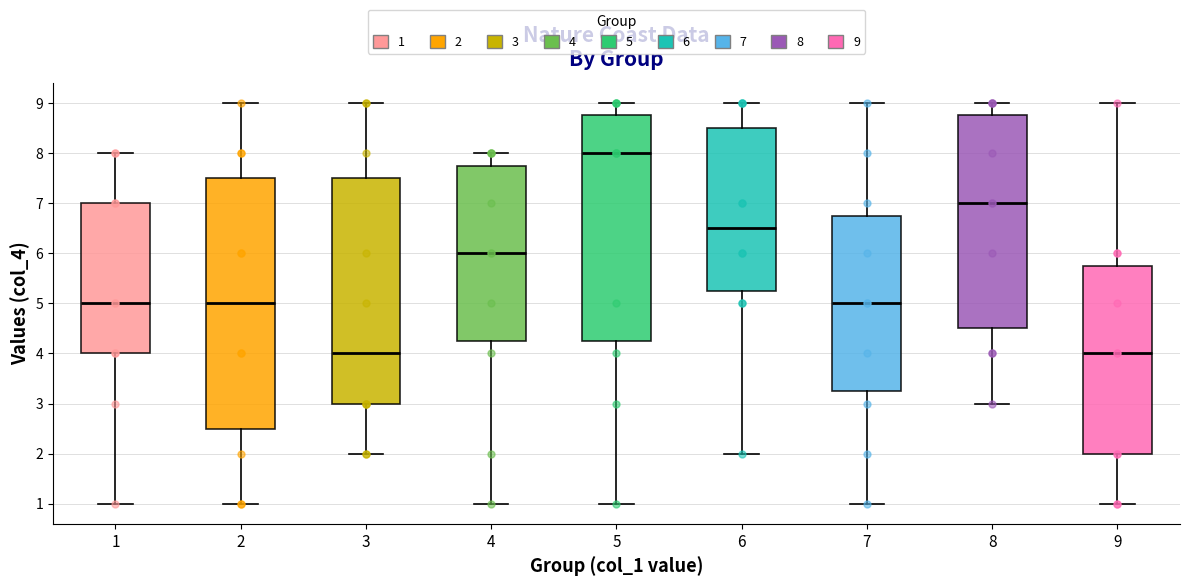

Reading left to right, transcribe this box plot: for each box, give where its median line is, the range the box spans, and where its two whiskers end, as read against the y-axis. The values are not printed on the chart, so give them approximately, as read against the axis.

1: median 5.0, box 4.0 to 7.0, whiskers 1.0 to 8.0
2: median 5.0, box 2.5 to 7.5, whiskers 1.0 to 9.0
3: median 4.0, box 3.0 to 7.5, whiskers 2.0 to 9.0
4: median 6.0, box 4.3 to 7.8, whiskers 1.0 to 8.0
5: median 8.0, box 4.3 to 8.8, whiskers 1.0 to 9.0
6: median 6.5, box 5.3 to 8.5, whiskers 2.0 to 9.0
7: median 5.0, box 3.3 to 6.8, whiskers 1.0 to 9.0
8: median 7.0, box 4.5 to 8.8, whiskers 3.0 to 9.0
9: median 4.0, box 2.0 to 5.8, whiskers 1.0 to 9.0